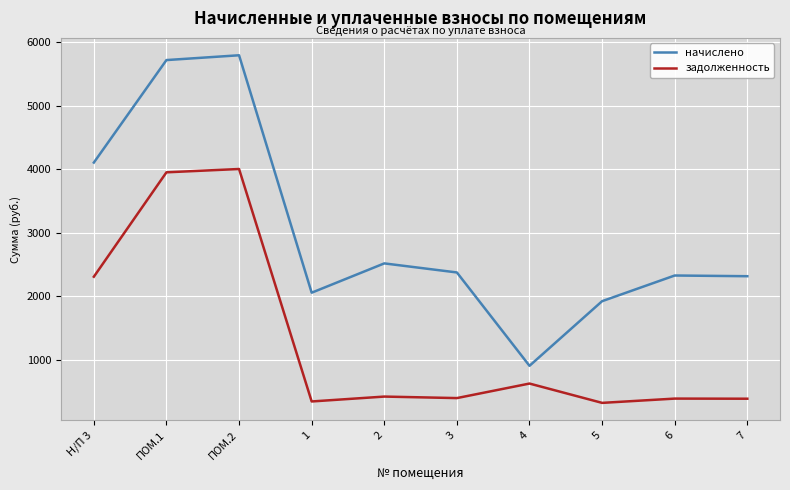

Which category has the highest value across all series?

ПОМ.2